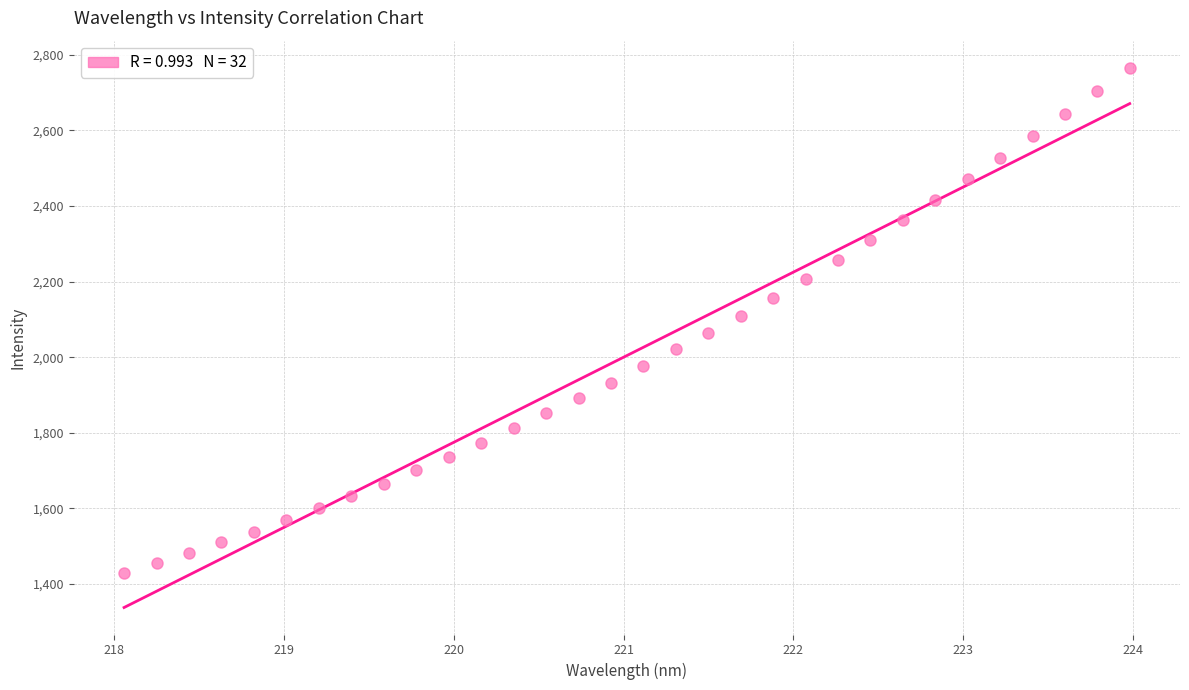

What is the range of X values (max minus min)?

5.9